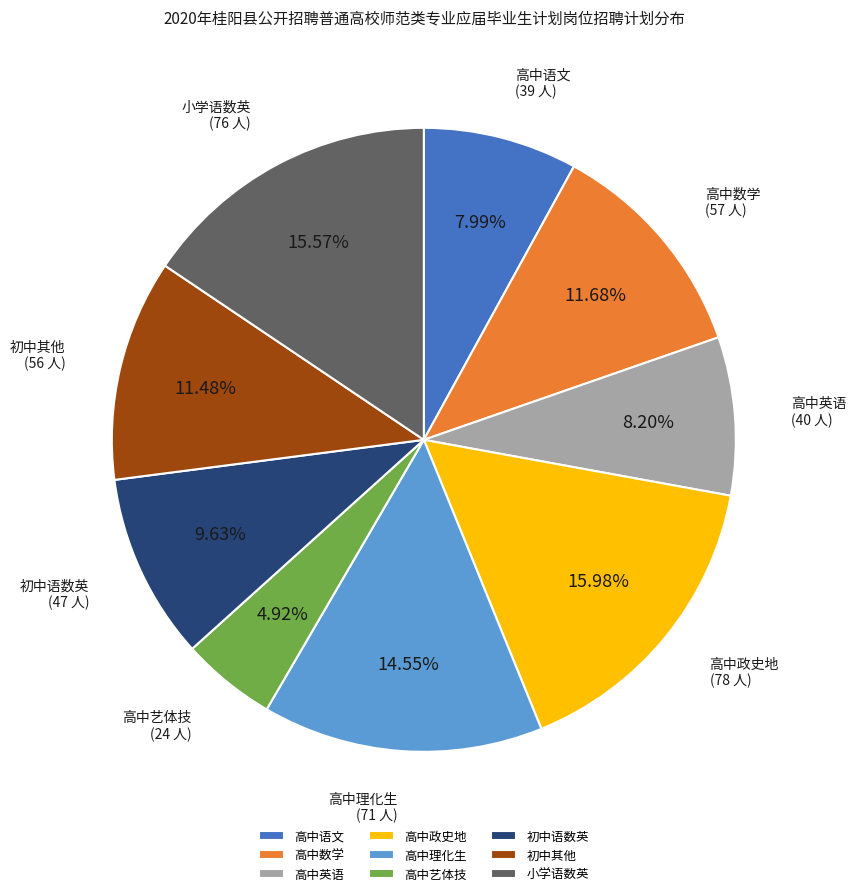

Which has a higher value, 高中语文 or 初中语数英?

初中语数英